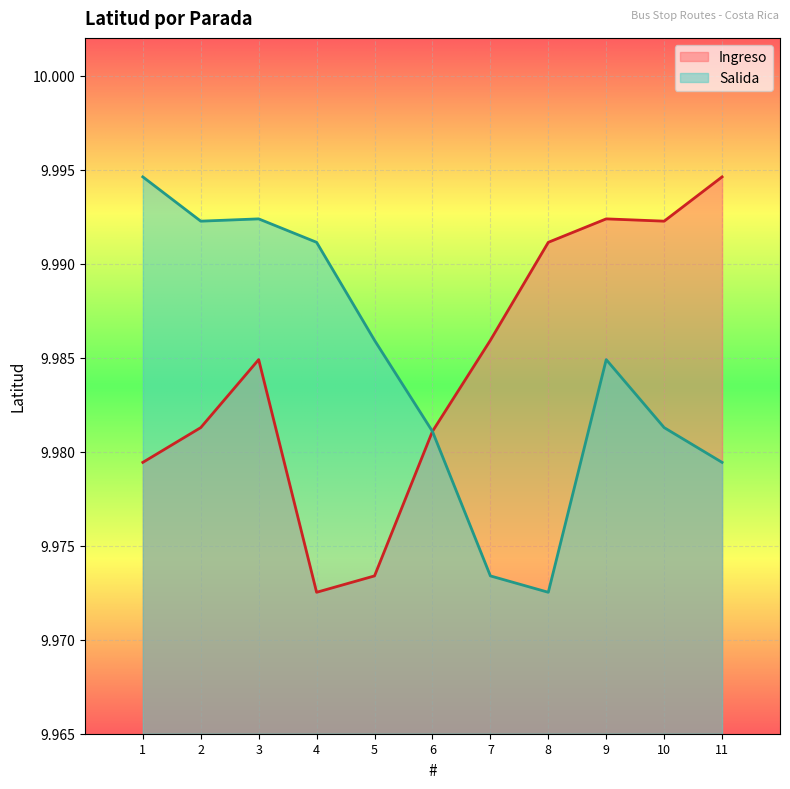

Which label corresponds to the largest value in the chart?

11